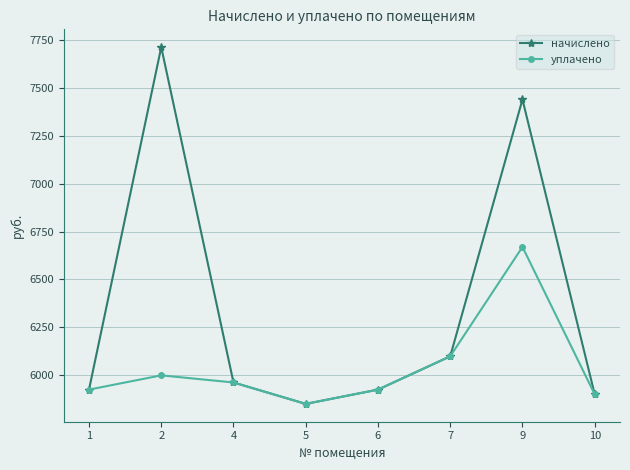

What is the value of the начислено point at the 6th from the left?

6098.2